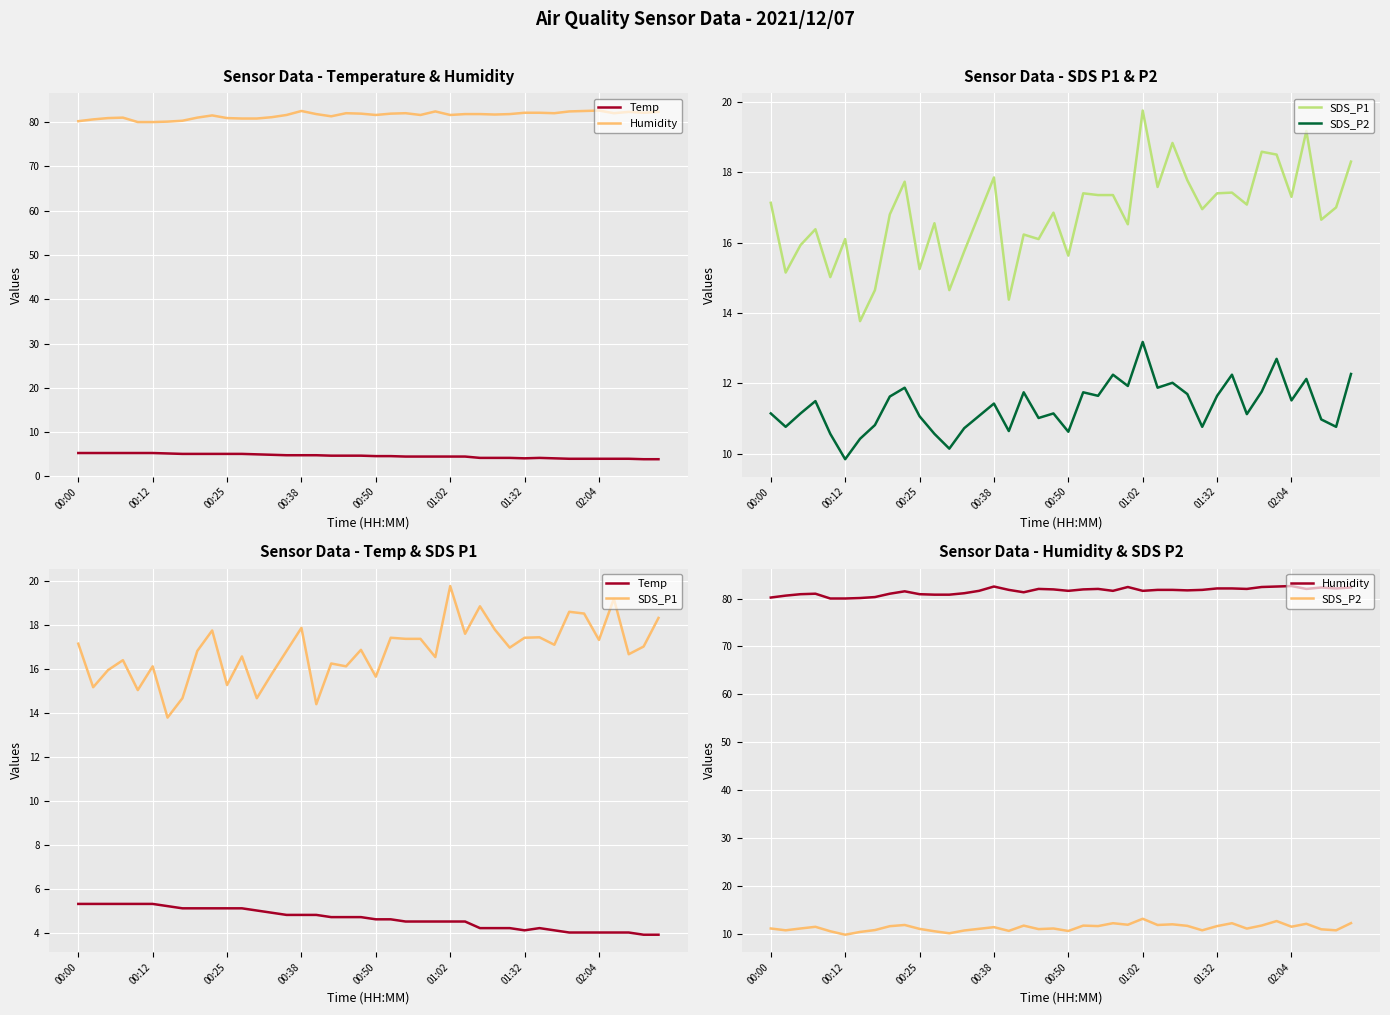

What is the sum of all Temp values?

185.4